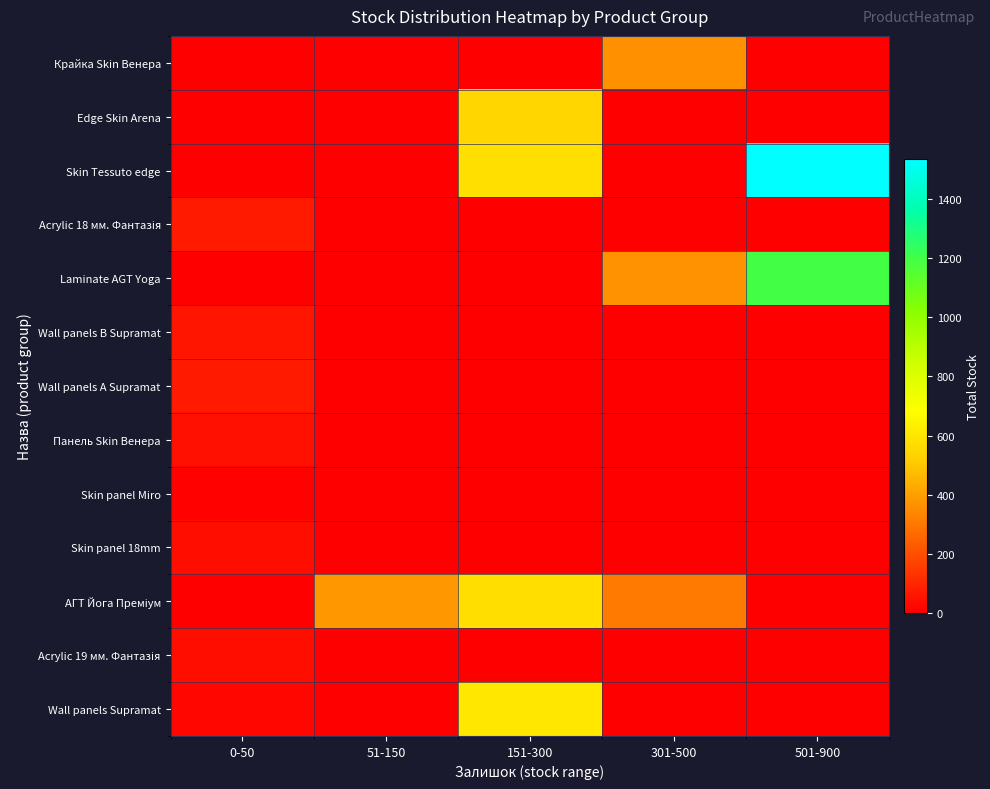

List the series in order of their peak value, highest first.

Skin Tessuto edge, Laminate AGT Yoga, Wall panels Supramat, АГТ Йога Преміум, Edge Skin Arena, Крайка Skin Венера, Wall panels А Supramat, Acrylic 18 мм. Фантазія, Wall panels B Supramat, Панель Skin Венера, Skin panel 18mm, Acrylic 19 мм. Фантазія, Skin panel Miro